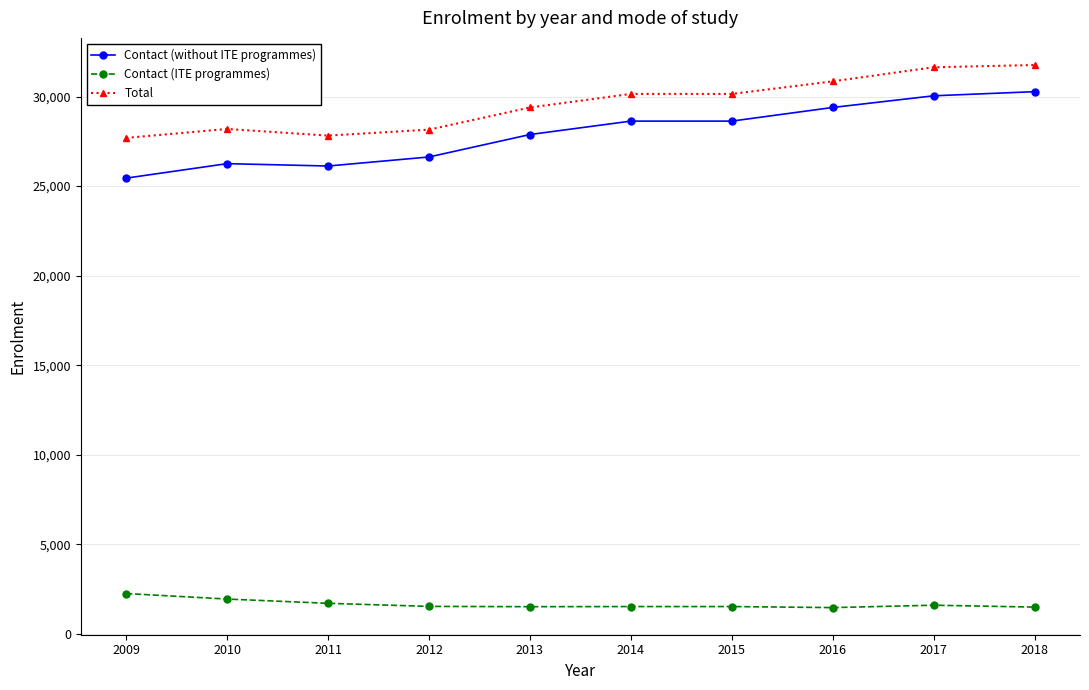

What is the difference between the Total values at 2016 and 2015?

704